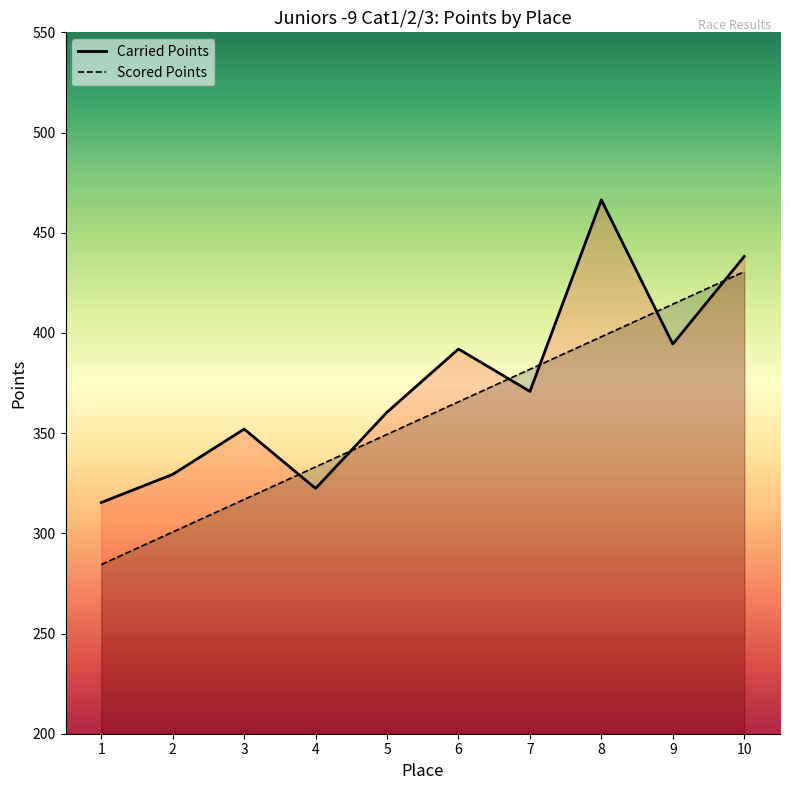

What is the minimum value for Scored Points?

284.4